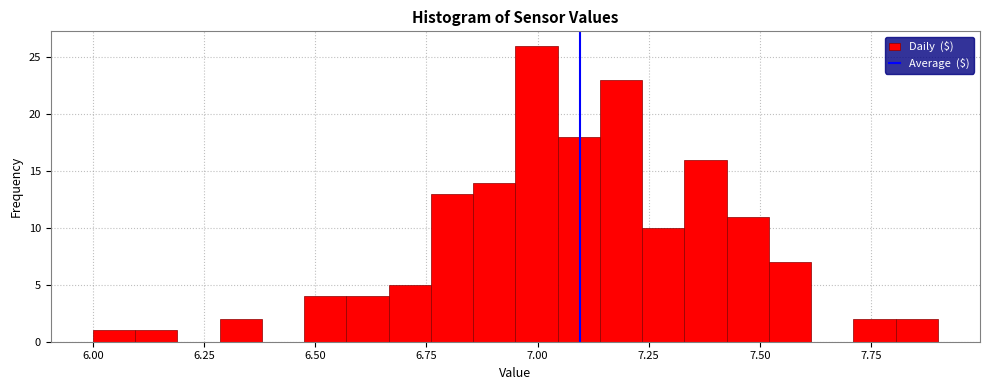

Read against the x-axis, roughly where is the centre of the tallest bar?

7.00